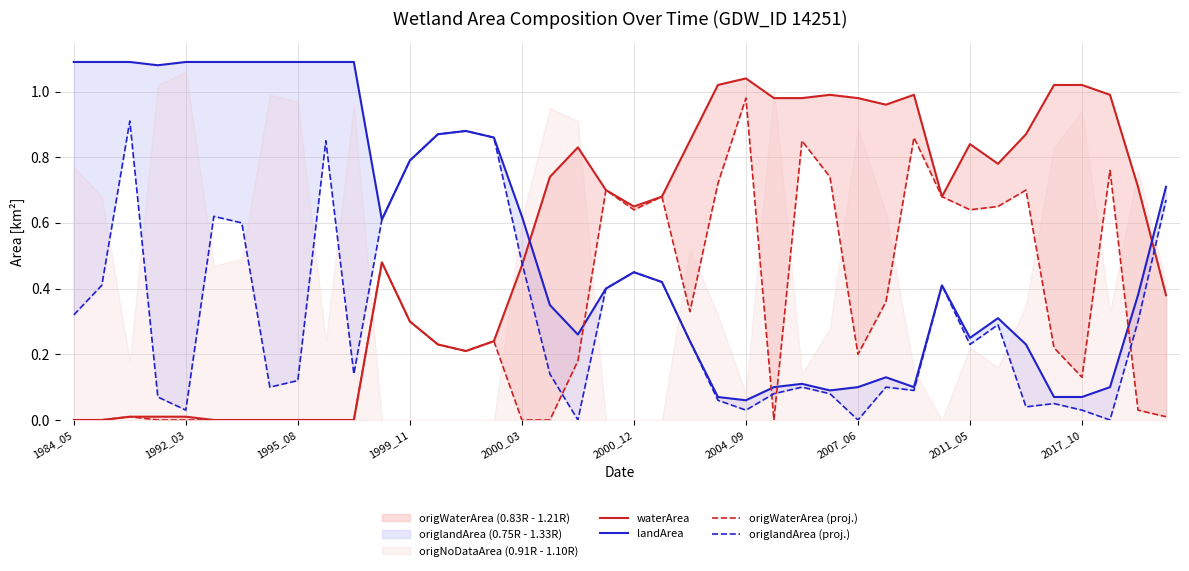

How many interior local valleys does the origWaterArea (proj.) series have?

7